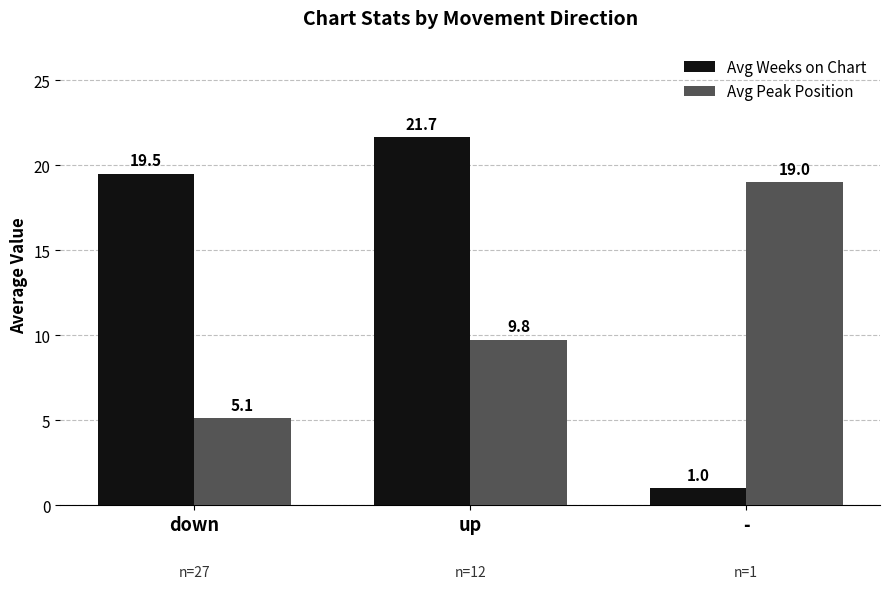

What are all the series names shown in the legend?

Avg Weeks on Chart, Avg Peak Position